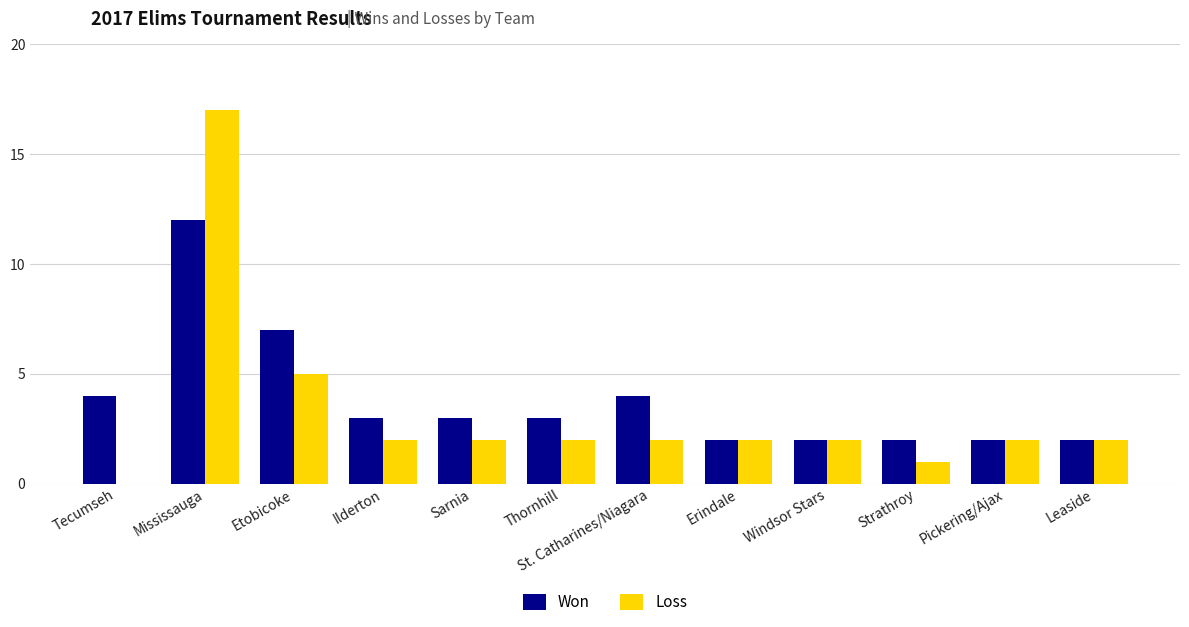

Reading left to right, list all the values displayed in this chart.

Won: Tecumseh=4	Mississauga=12	Etobicoke=7	Ilderton=3	Sarnia=3	Thornhill=3	St. Catharines/Niagara=4	Erindale=2	Windsor Stars=2	Strathroy=2	Pickering/Ajax=2	Leaside=2
Loss: Tecumseh=0	Mississauga=17	Etobicoke=5	Ilderton=2	Sarnia=2	Thornhill=2	St. Catharines/Niagara=2	Erindale=2	Windsor Stars=2	Strathroy=1	Pickering/Ajax=2	Leaside=2